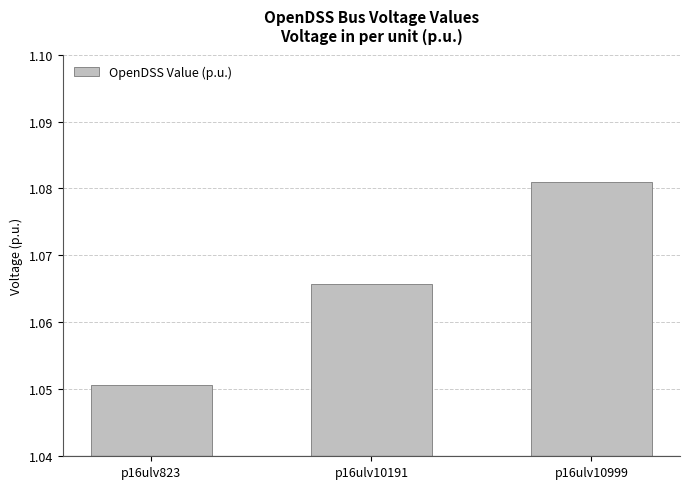

At which category does the chart reach its peak across all series?

p16ulv10999